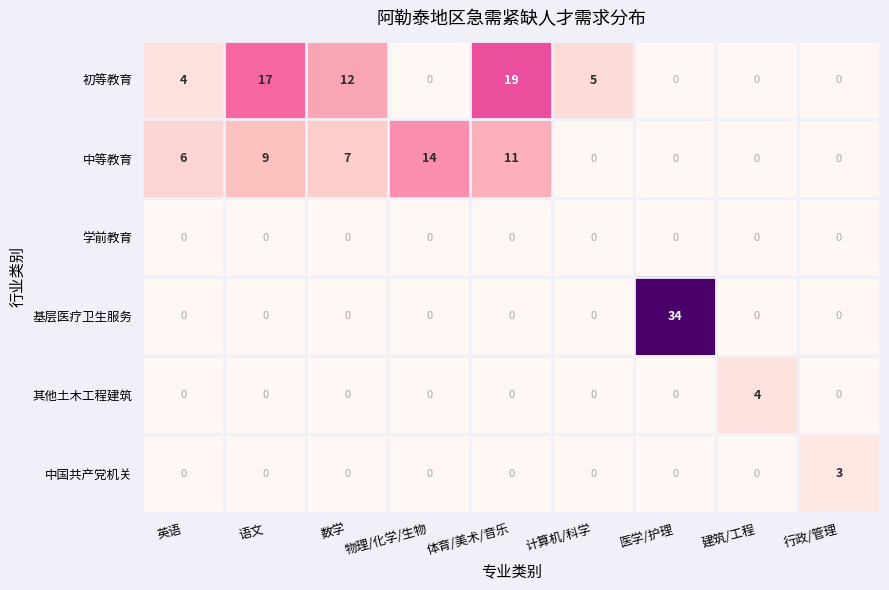

What is the spread (max minus min) of values at 英语?

6